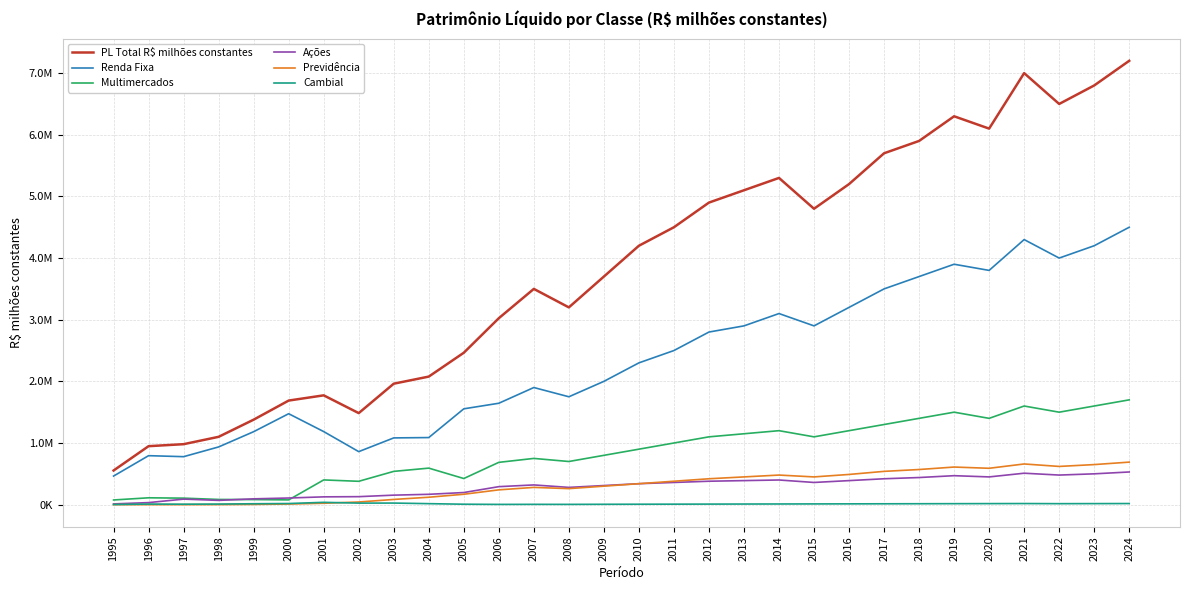

What are all the series names shown in the legend?

PL Total R$ milhões constantes, Renda Fixa, Multimercados, Ações, Previdência, Cambial